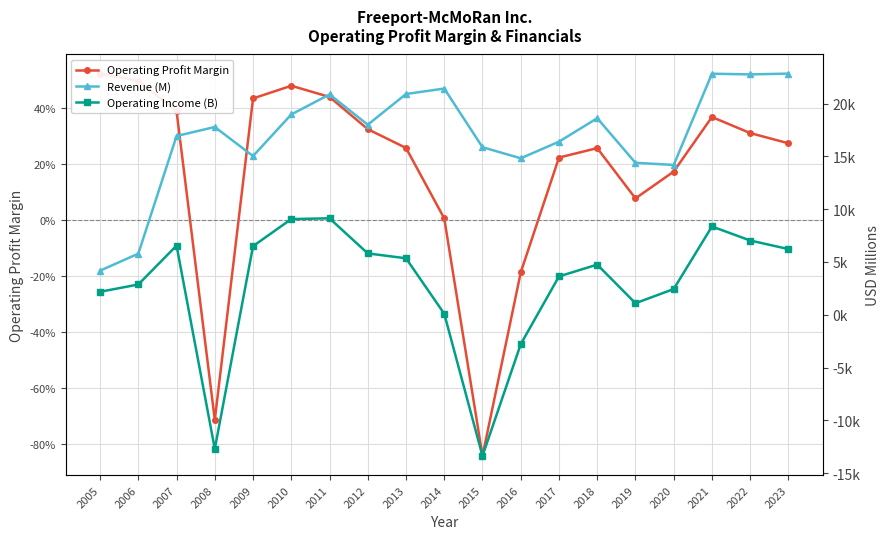

What is the sum of the Operating Profit Margin values at 2007 and 2017?

0.6